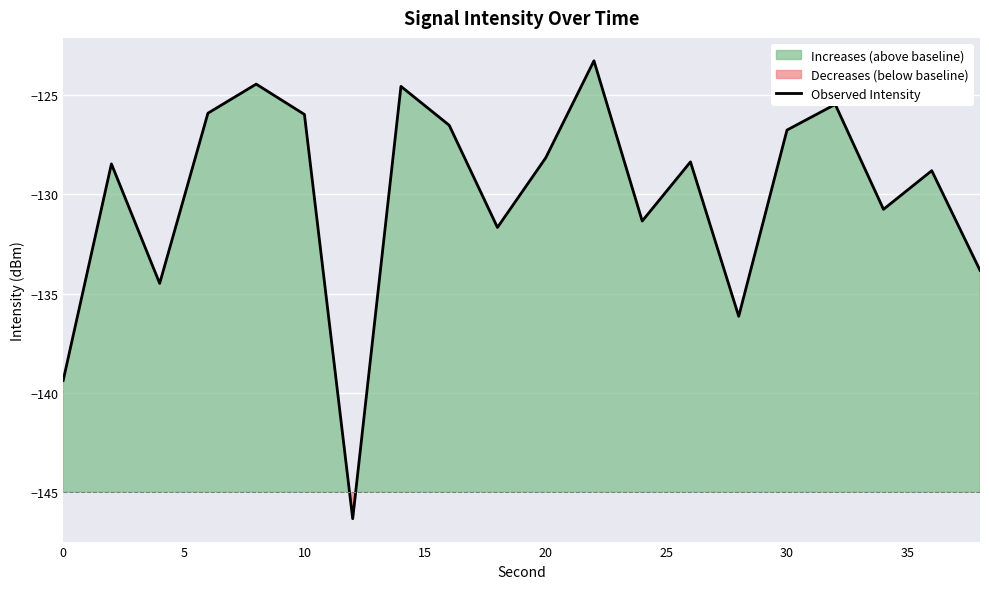

What is the sum of all values?

-2600.6